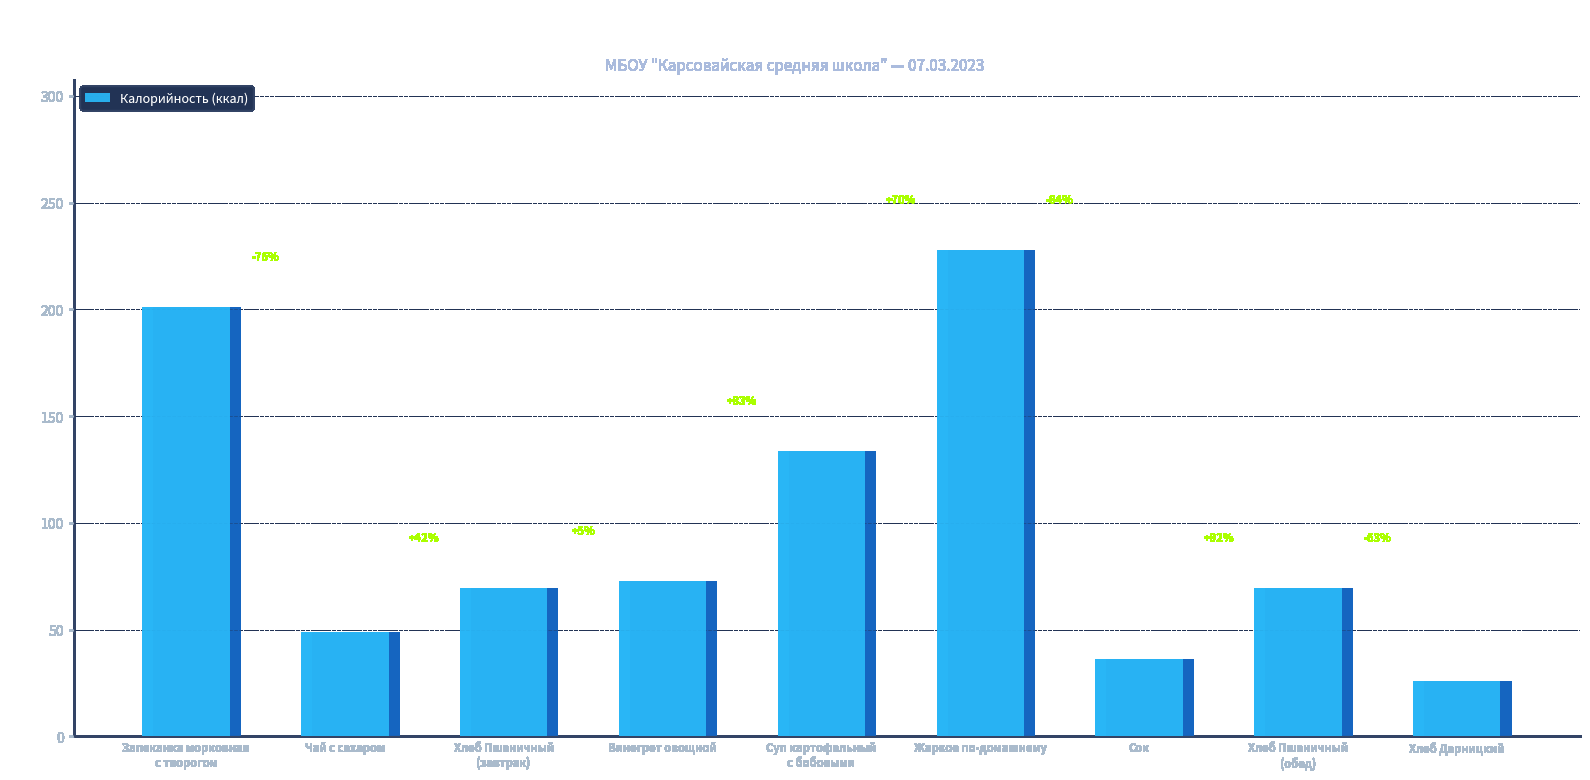

What position from the left is Хлеб Пшеничный
(обед)?

8